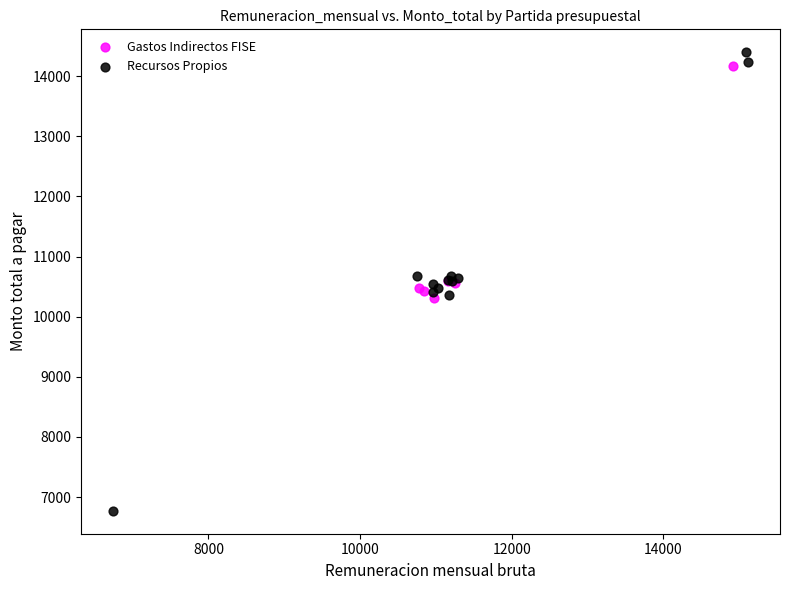

Which series has the largest Y range (max minus min)?

Recursos Propios